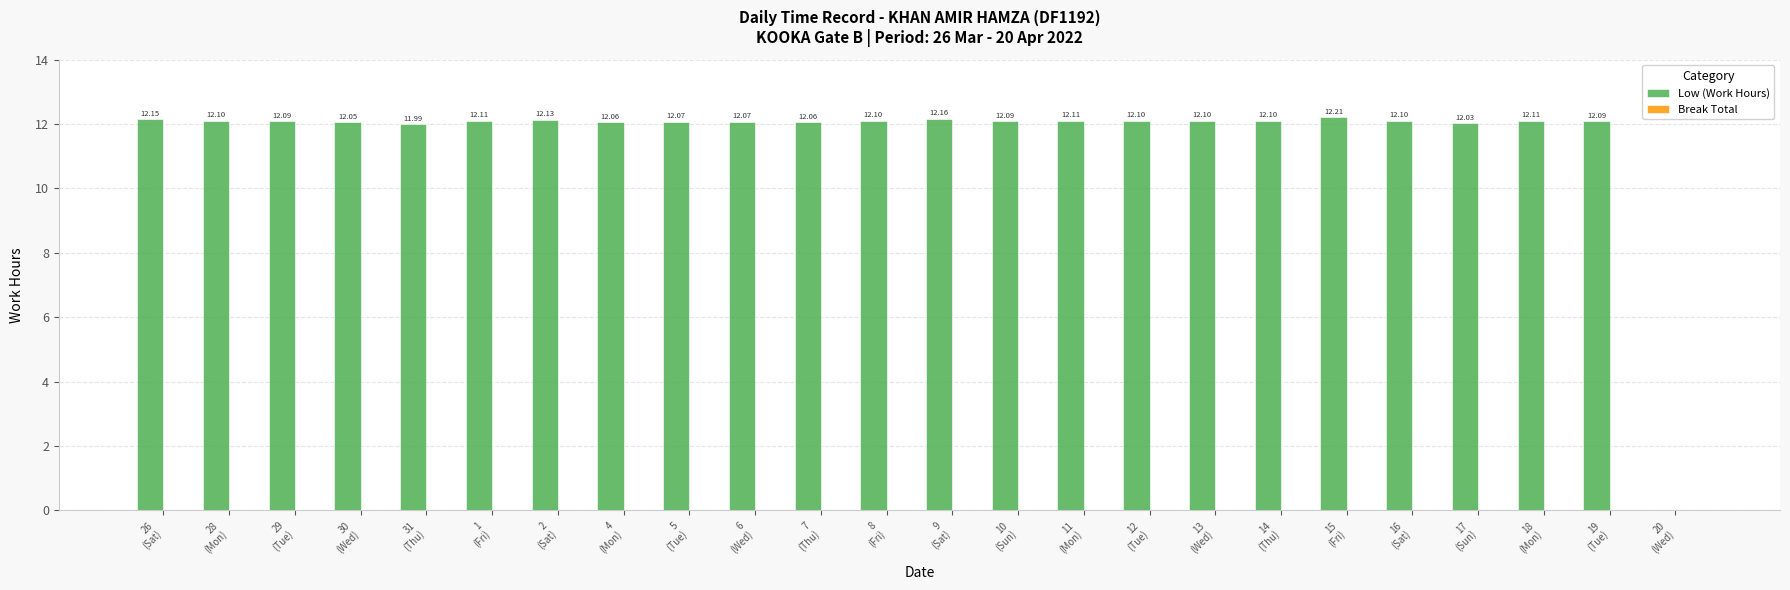

How many categories are shown in the chart?

24